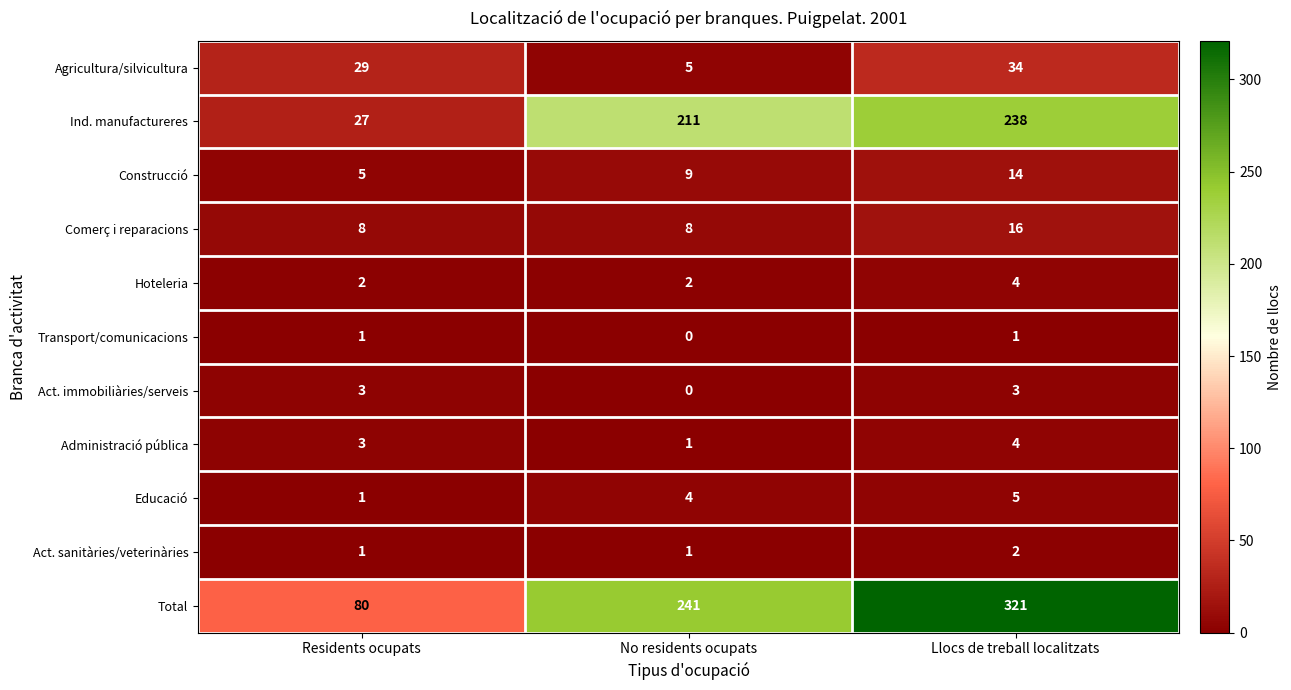

How many Ind. manufactureres values are between 27 and 238?

3